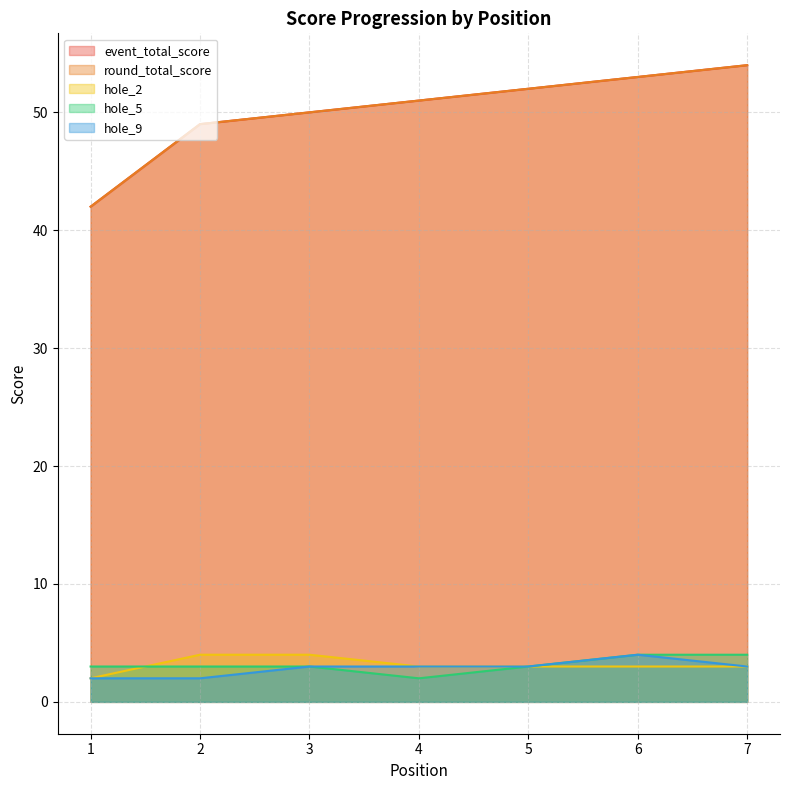

What is the difference between the round_total_score values at 3 and 7?

4